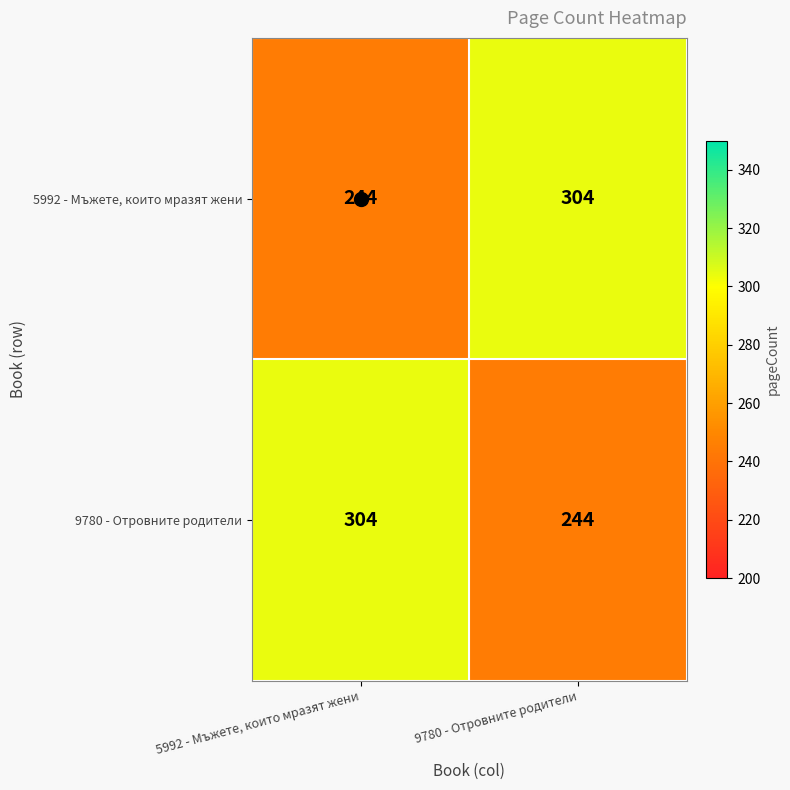

What value does the 9780 - Отровните родители series have at 5992 - Мъжете, които мразят жени?

304